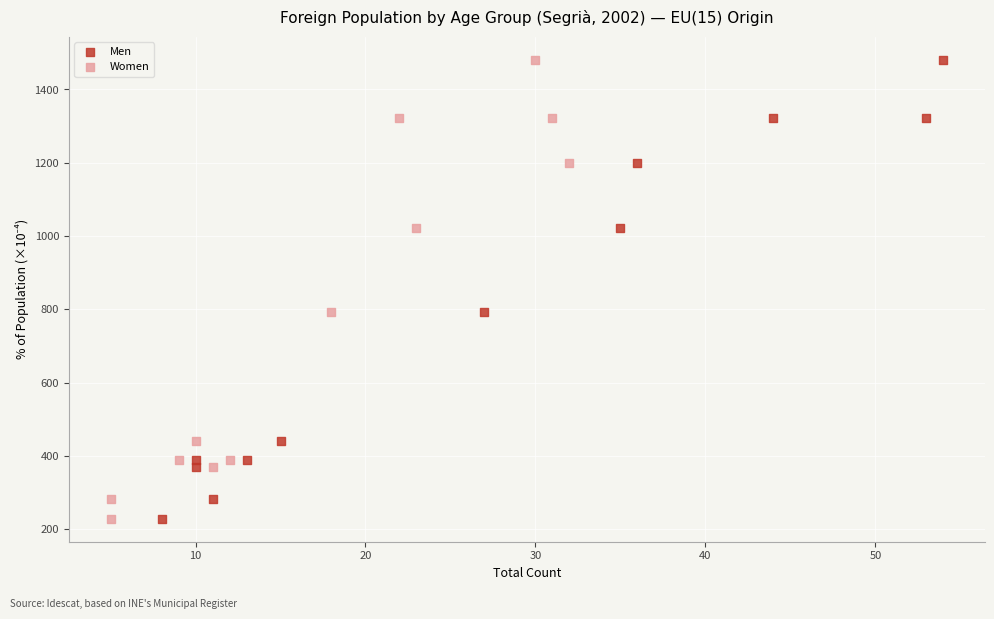

What are all the series names shown in the legend?

Men, Women